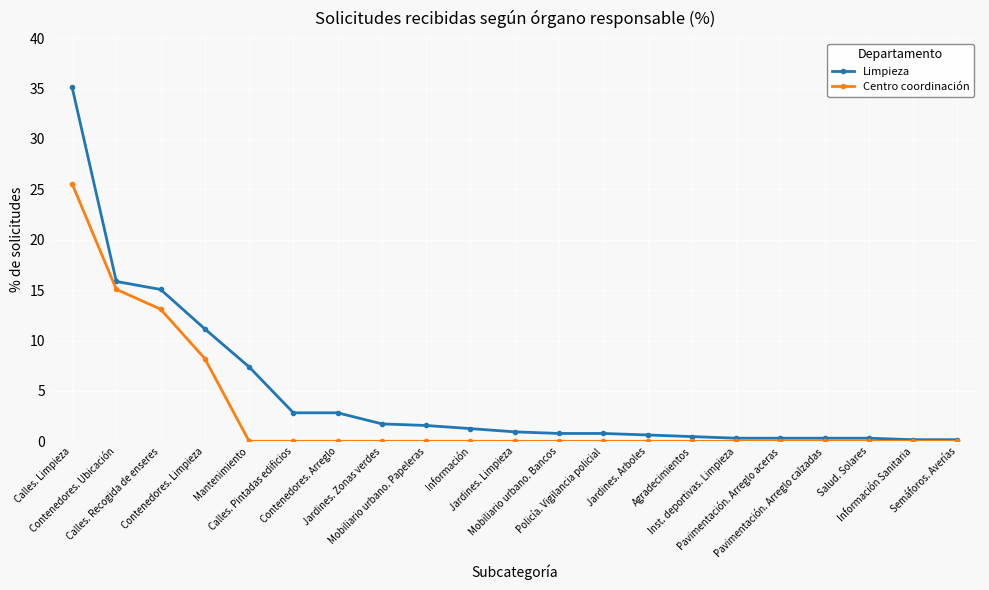

What position from the left is Semáforos. Averías?

21